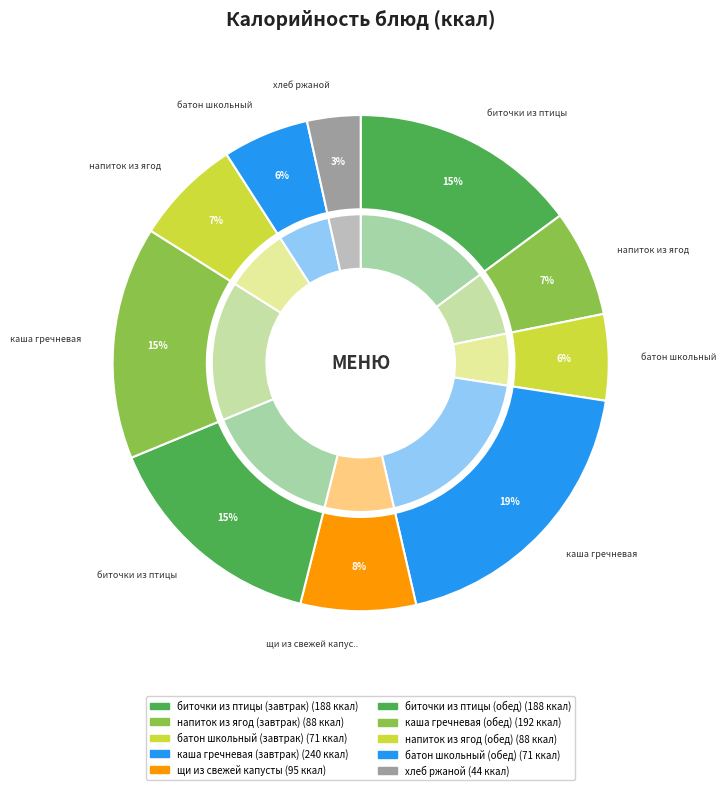

Does any single category account for the majority?

No